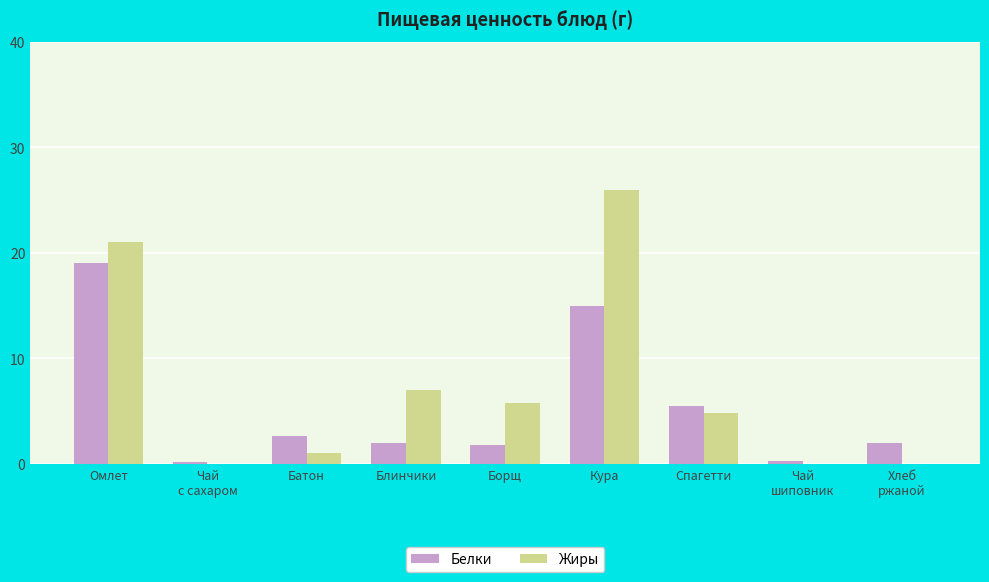

Which series has the largest total across all categories?

Жиры